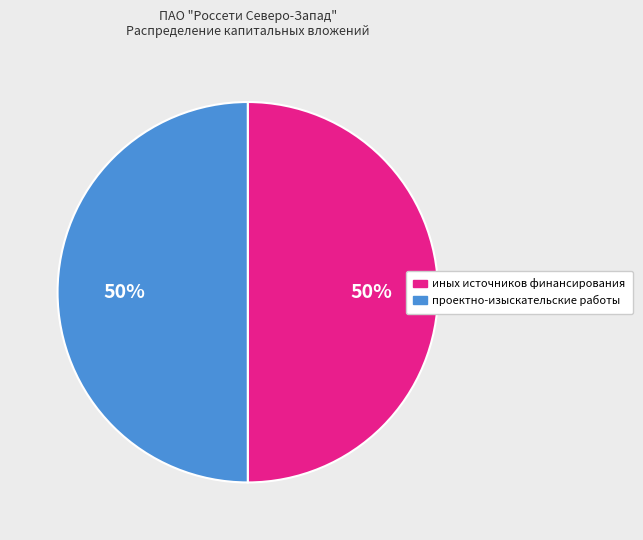

To the nearest percent, what is the combined percentage of проектно-изыскательские работы and иных источников финансирования?

100%